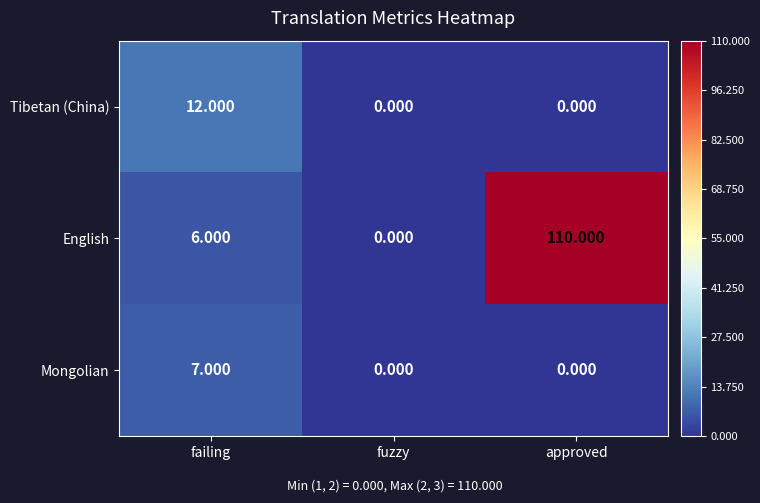

How many series are shown in this chart?

3